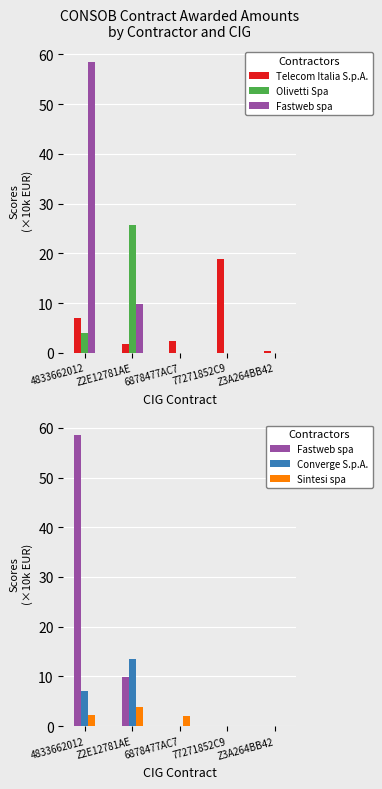

What is the value of the Olivetti Spa bar at the 2nd from the left?

25.6